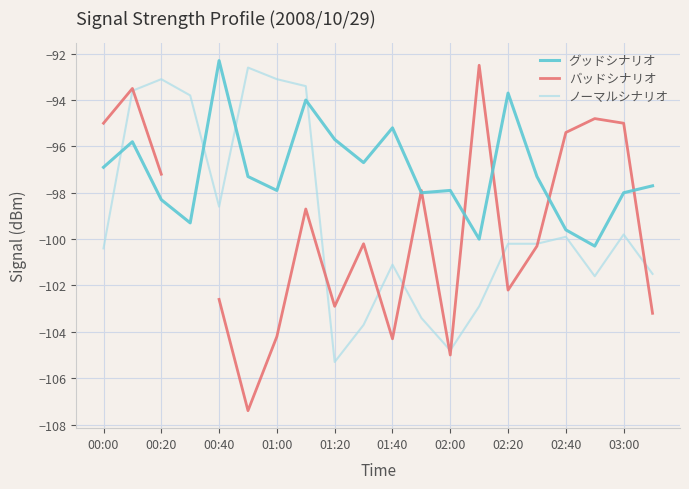

What is the total value across all series at 13?

-295.4